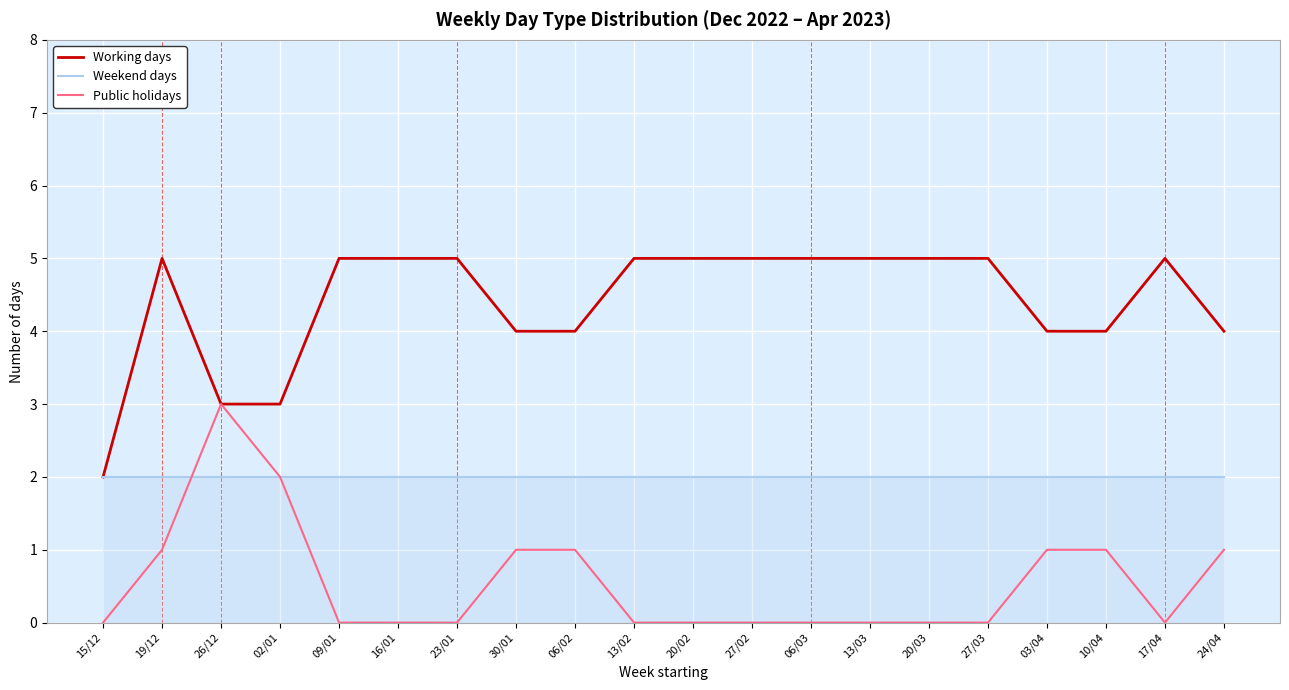

Rank the series by their maximum value, from lowest to highest.

Weekend days, Public holidays, Working days